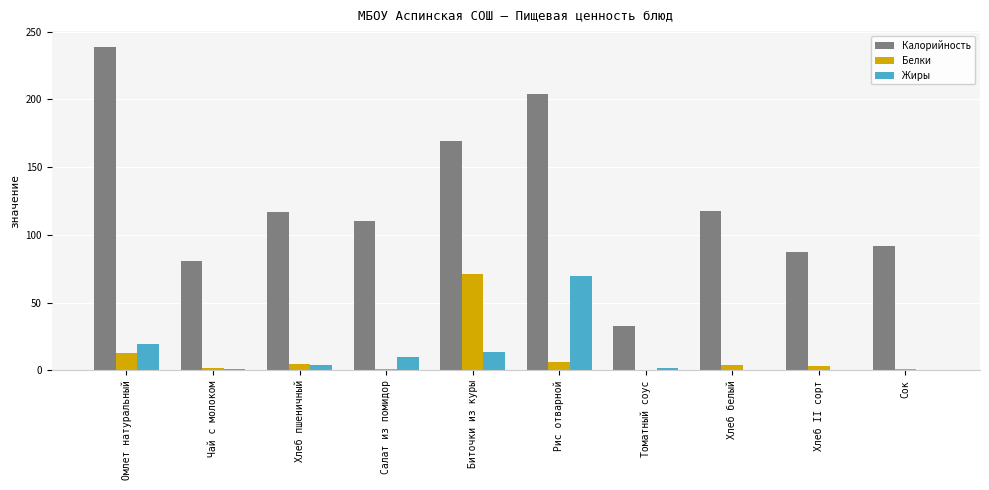

At which category is the sum across all series the highest?

Рис отварной